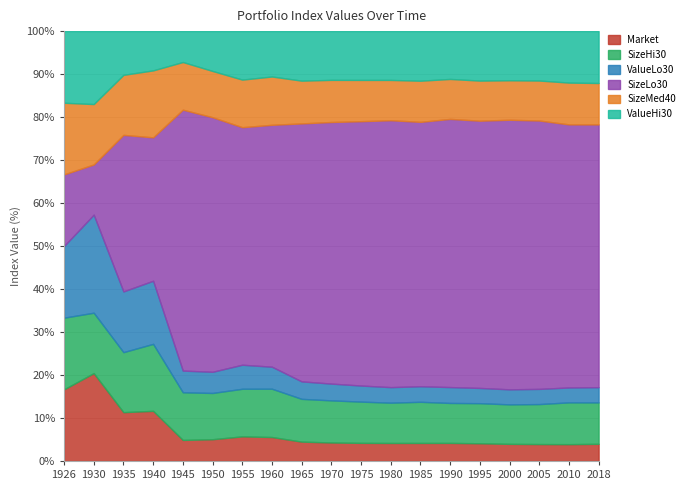

How many lines are shown in the chart?

6